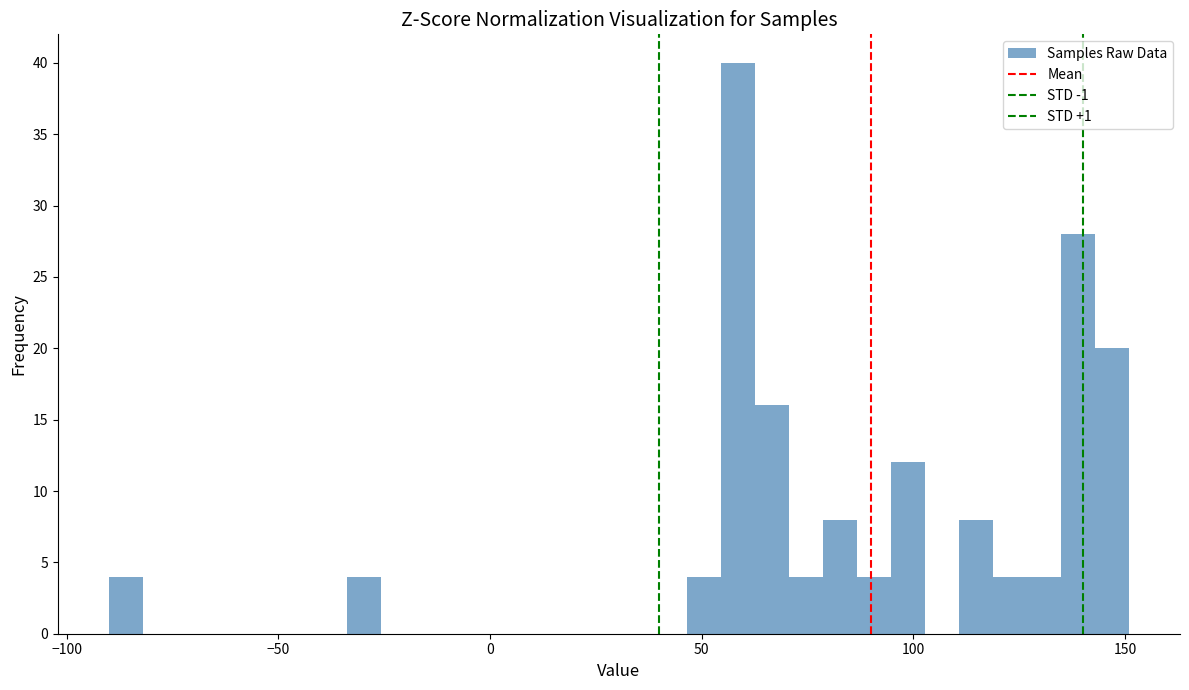

Around what value on the x-axis is the tallest bar? Give the approximate position of its centre, as read against the axis.

60